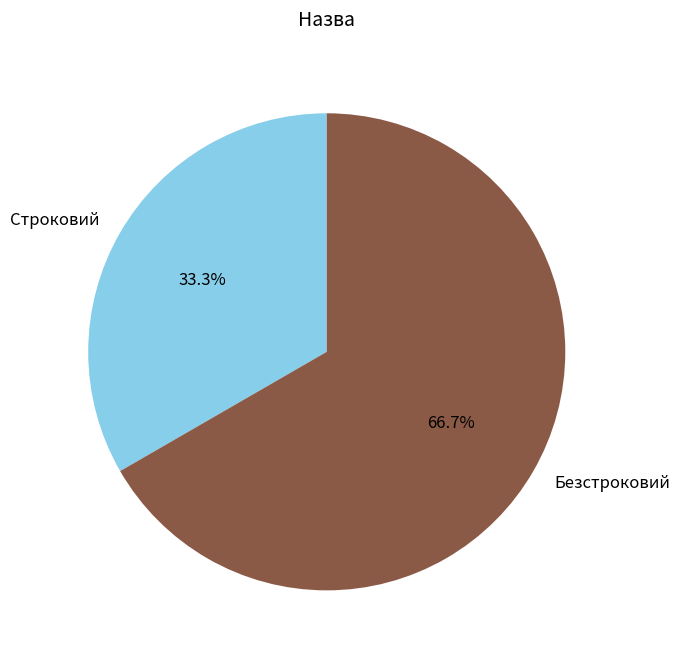

Count the number of slices in the pie.

2